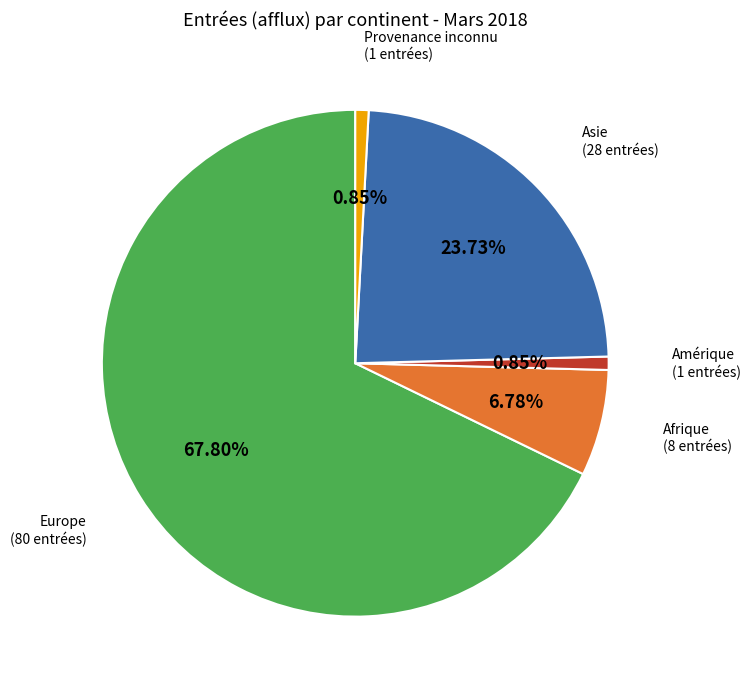

Is there a majority slice in this chart?

Yes